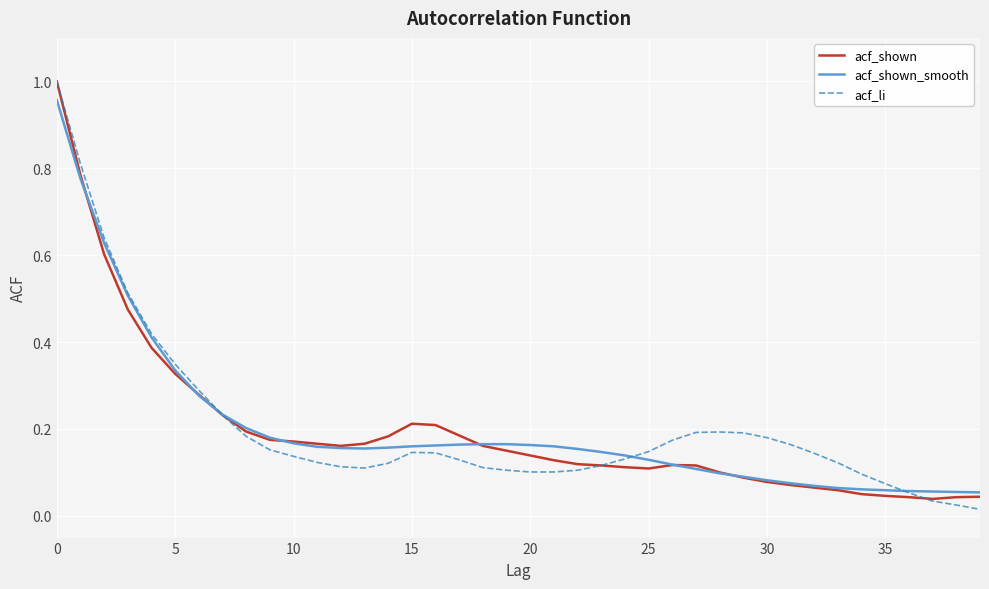

How many intersections are there between acf_li and acf_shown_smooth?

3